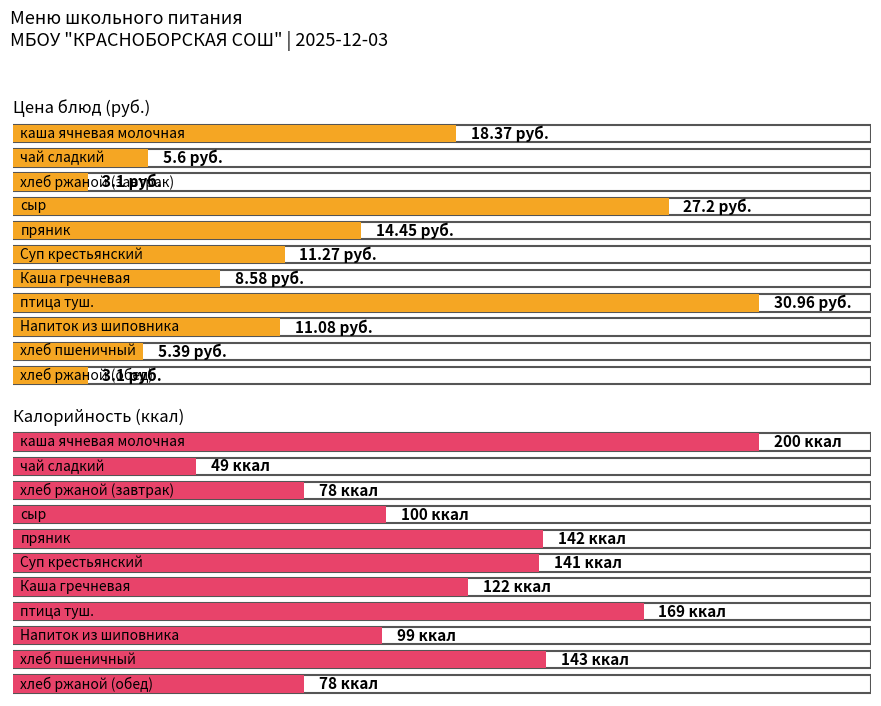

How many categories are shown in the chart?

11